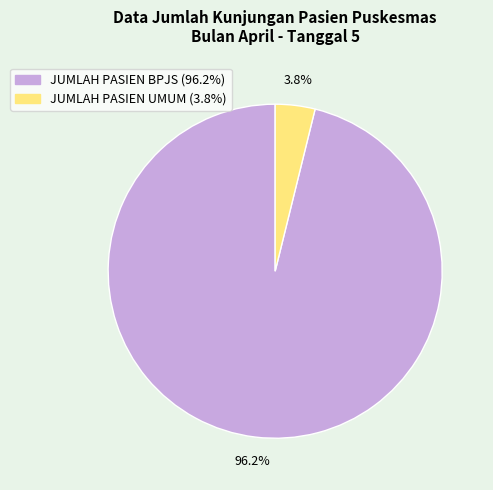

To the nearest percent, what percentage of the pie is JUMLAH PASIEN BPJS?

96%